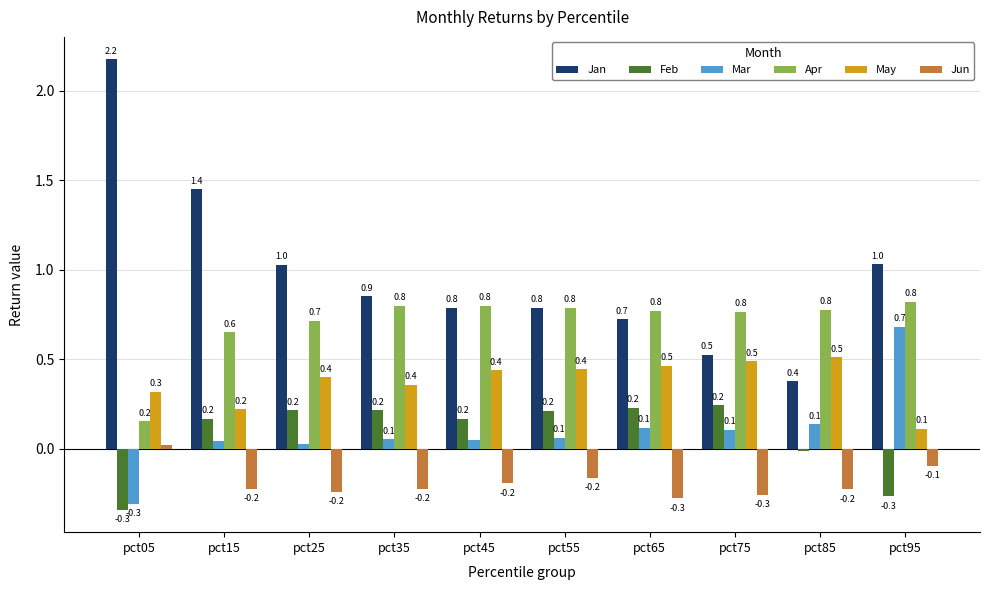

Where is May nearest to the value 0?

pct95